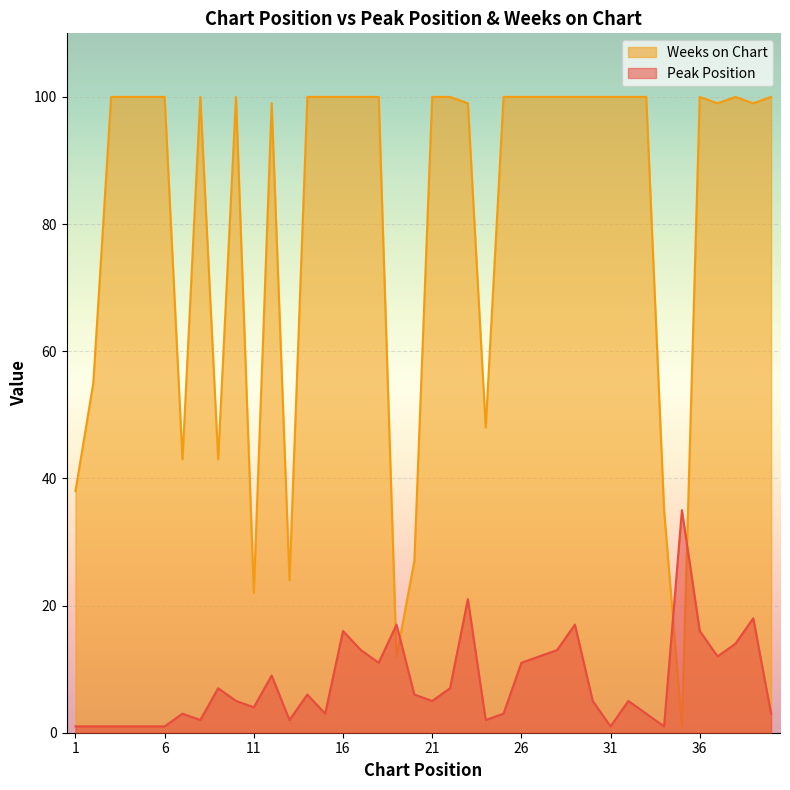

What is the smallest value displayed?

1